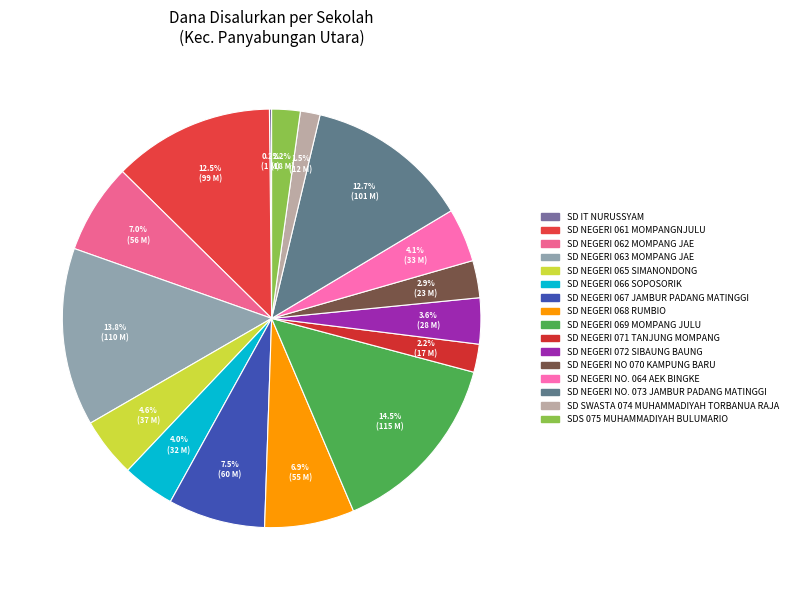

The SD NEGERI NO. 064 AEK BINGKE slice represents 4% of the pie. True or false?

True